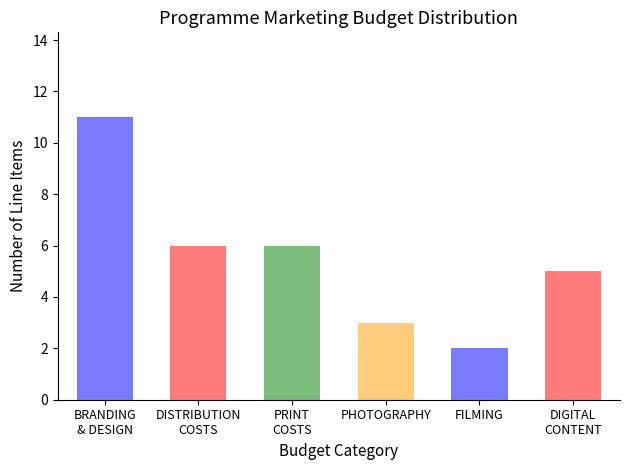

Count the number of data series in this chart.

1